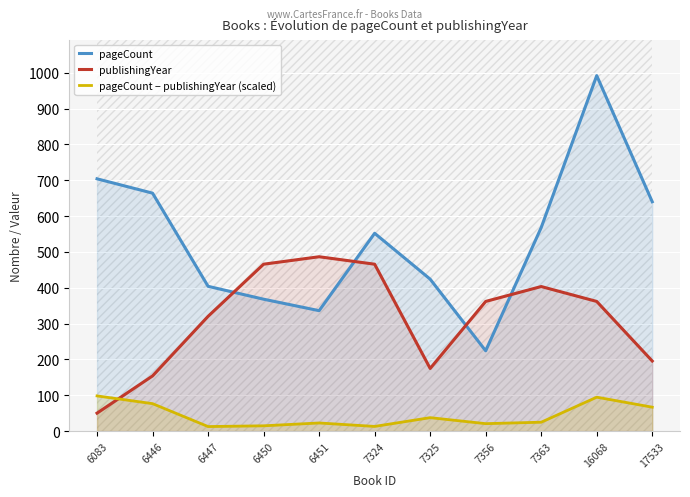

Does the chart display data point markers on the line(s)?

No